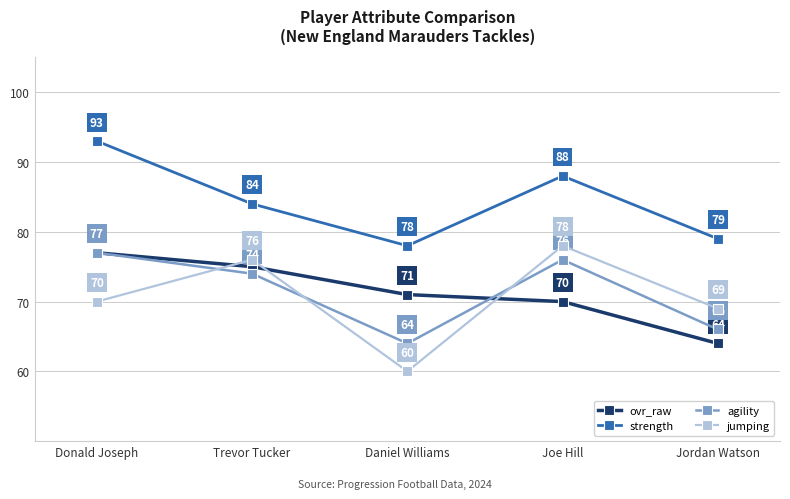

How many lines are shown in the chart?

4